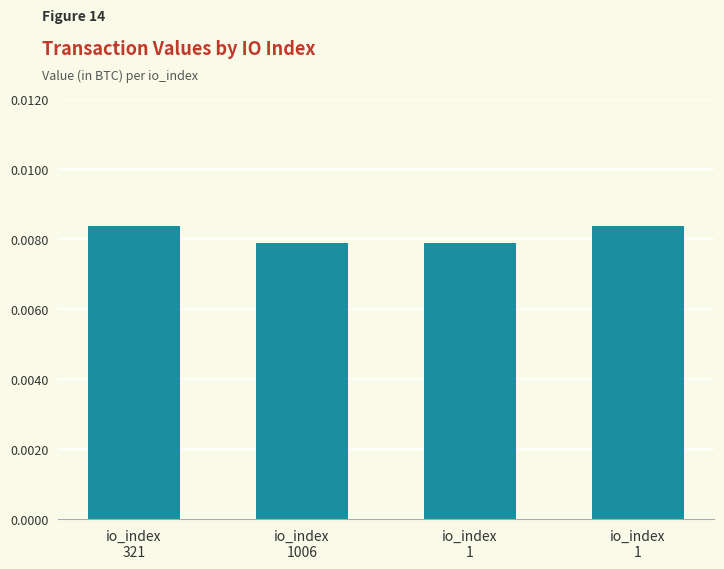

List the labels in order of value, largest first.

io_index
321, io_index
1, io_index
1006, io_index
1